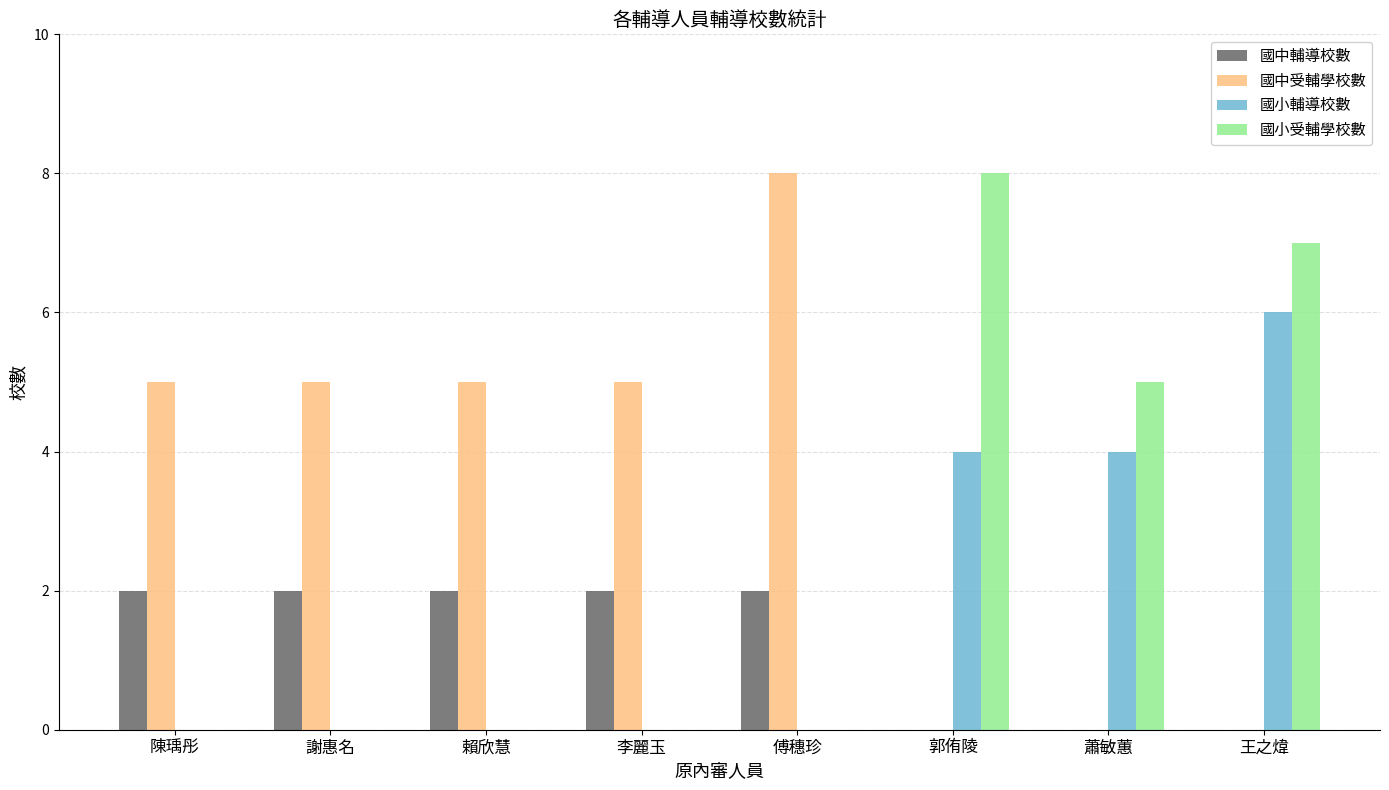

What is the sum of the 國小受輔學校數 values at 蕭敏蕙 and 賴欣慧?

5